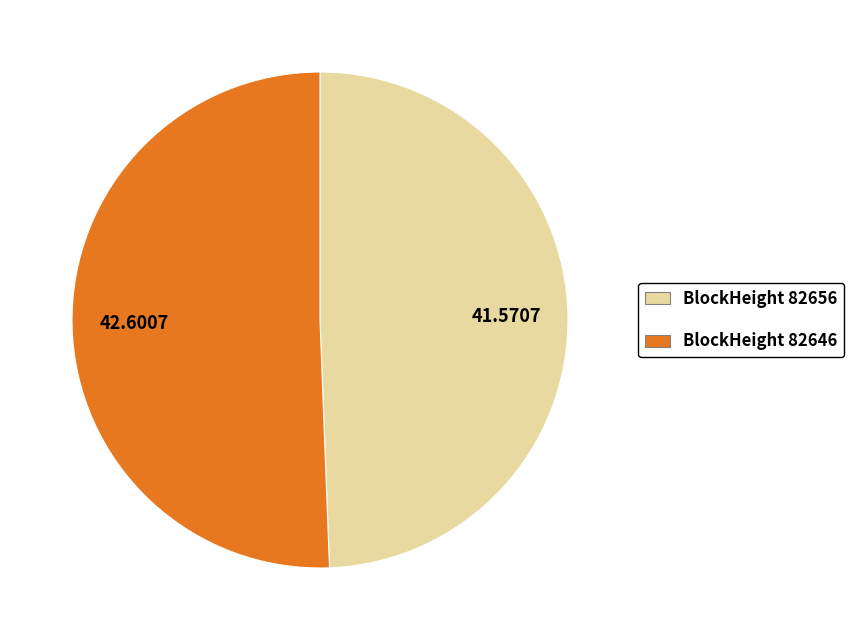

Is there a majority slice in this chart?

Yes